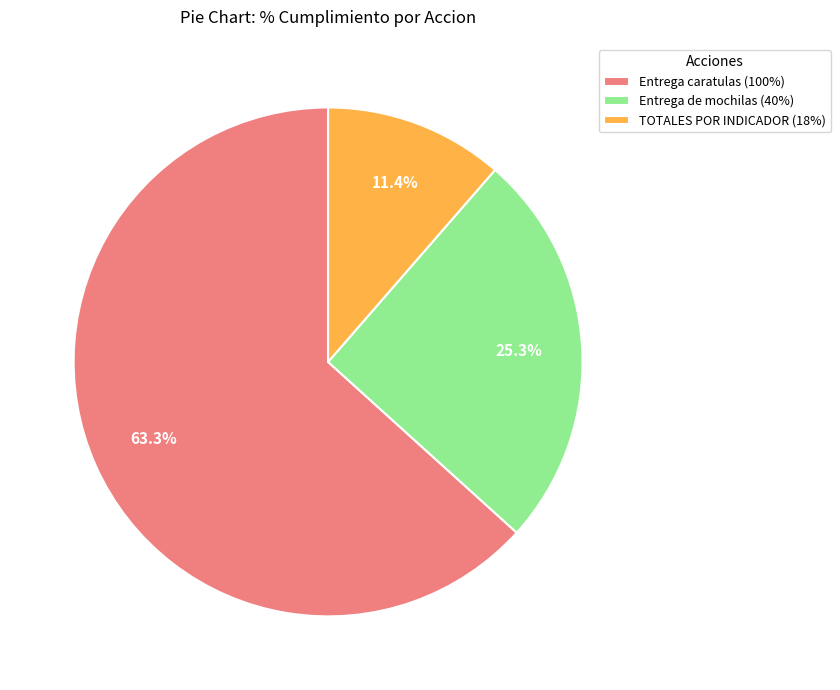

To the nearest percent, what percentage of the pie is Entrega de mochilas (40%)?

25%